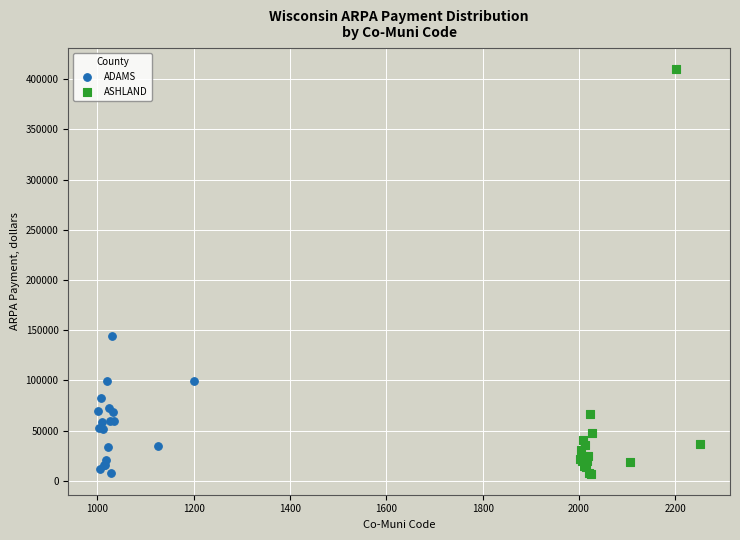

Which series reaches the maximum Y coordinate?

ASHLAND